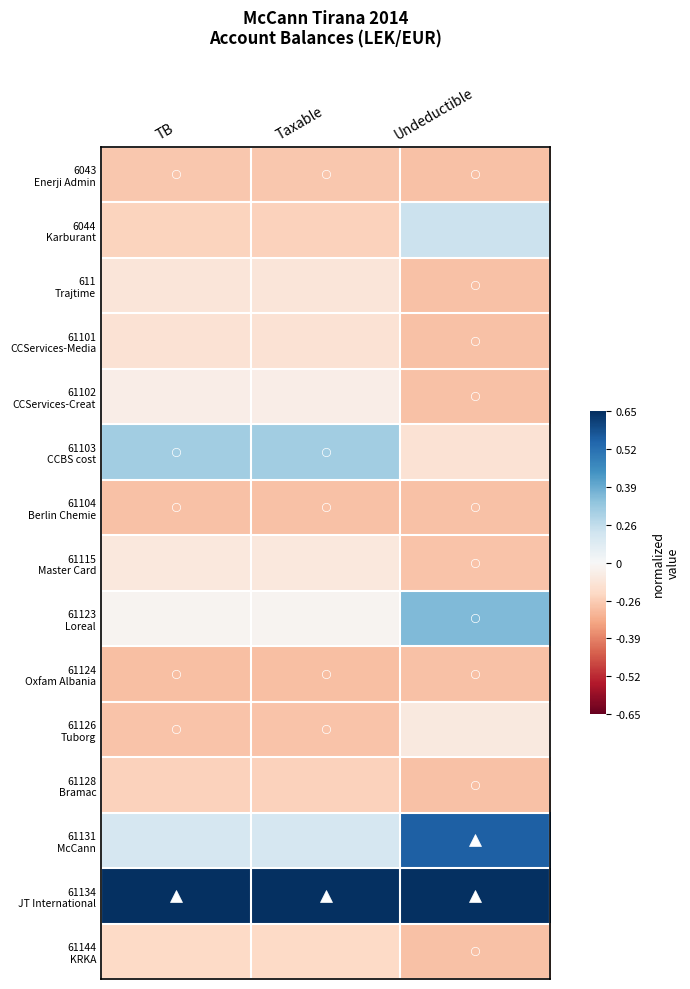

Rank the series at Taxable from lowest to highest value.

61124 Oxfam Albania, 61104 Berlin Chemie, 61126 Tuborg, 6043 Enerji Admin, 61128 Bramac, 6044 Karburant, 61144 KRKA, 61101 CCServices-Media, 611 Trajtime, 61115 Master Card, 61102 CCServices-Creat, 61123 Loreal, 61131 McCann, 61103 CCBS cost, 61134 JT International